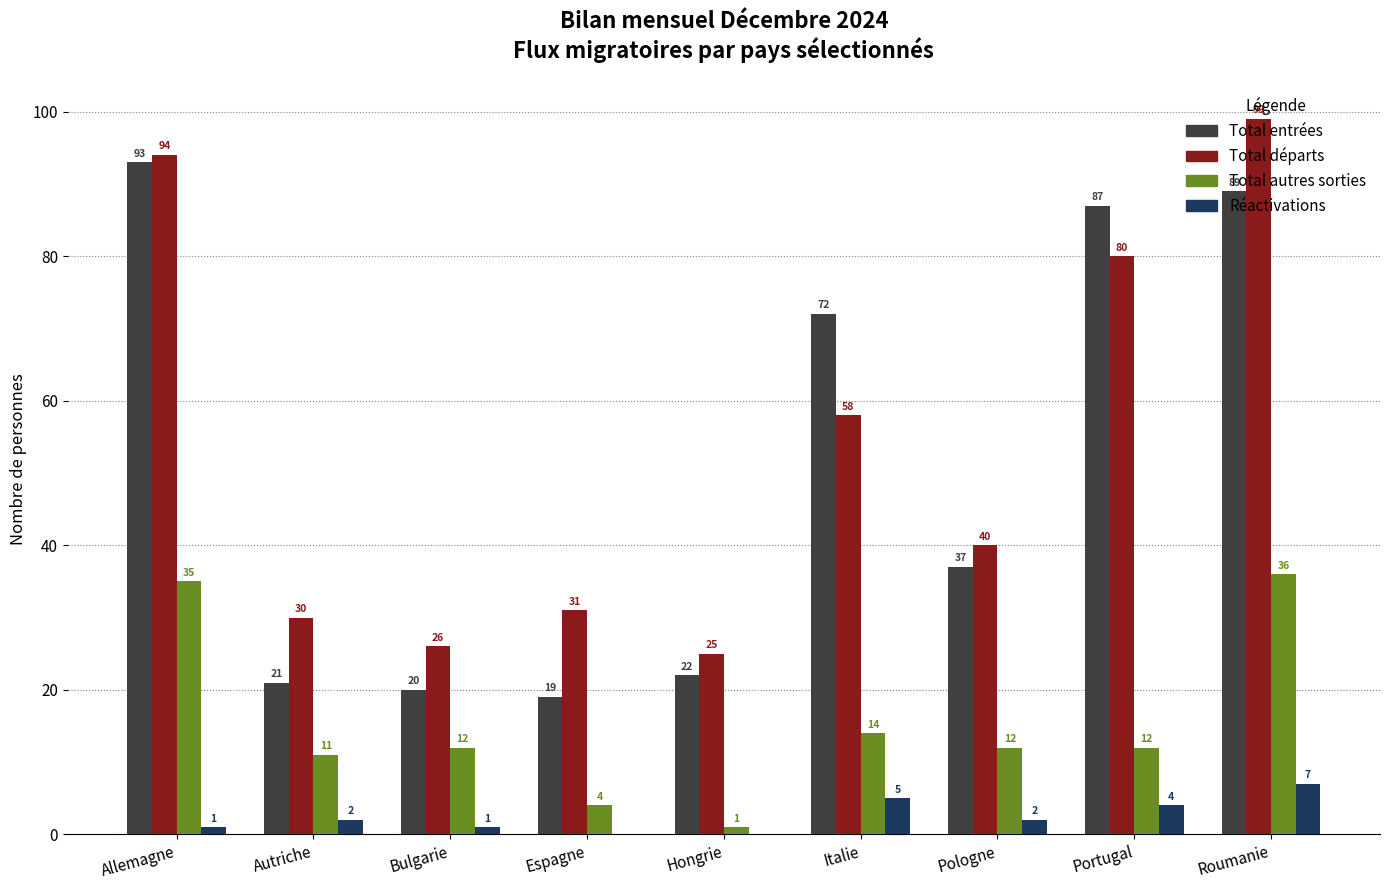

Is it true that Total entrées equals 13 at Hongrie?

False